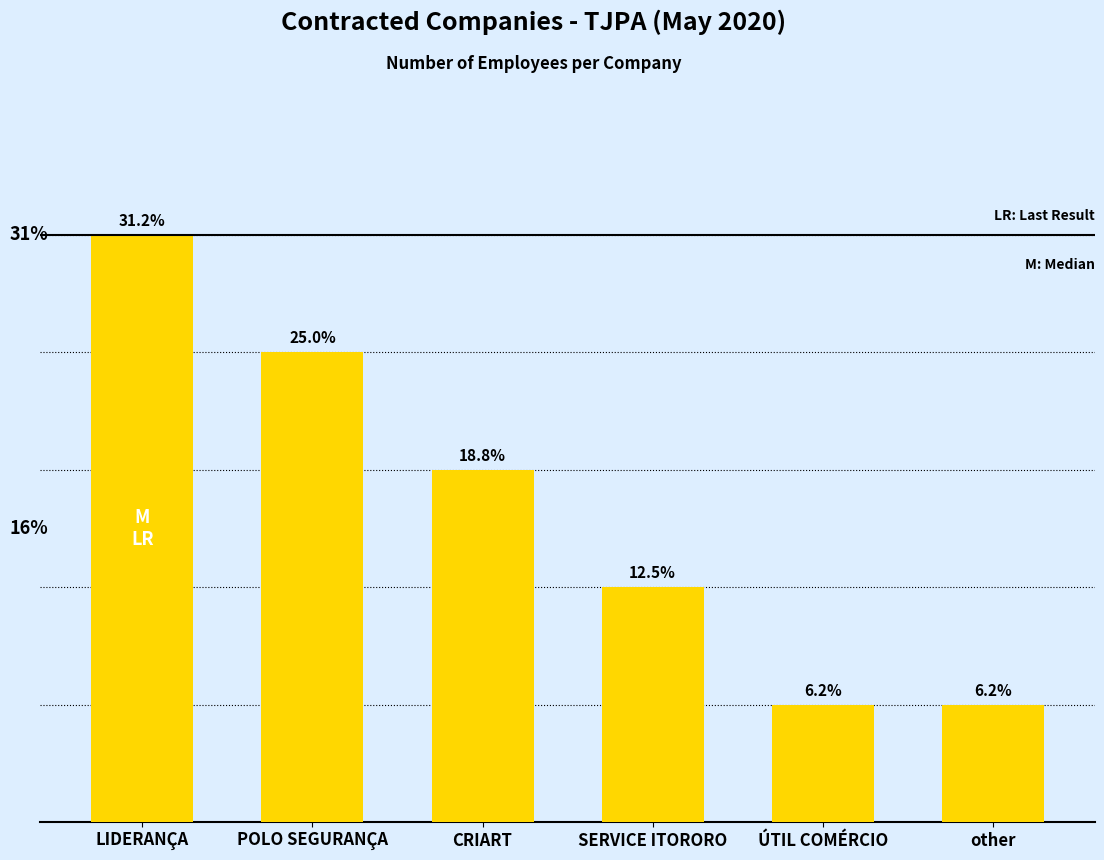

Does the chart contain any negative values?

No